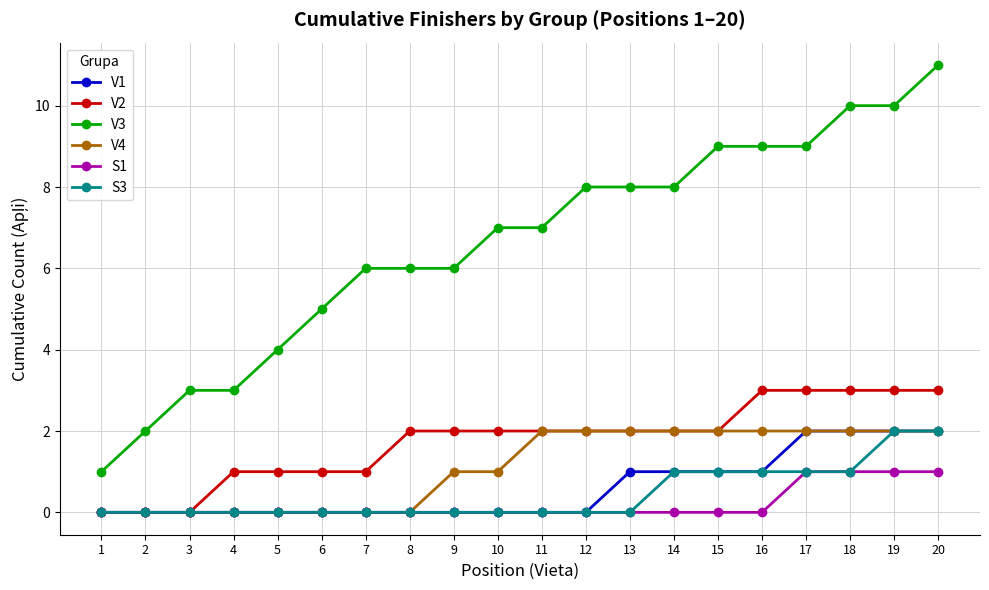

Which series has the largest total across all categories?

V3